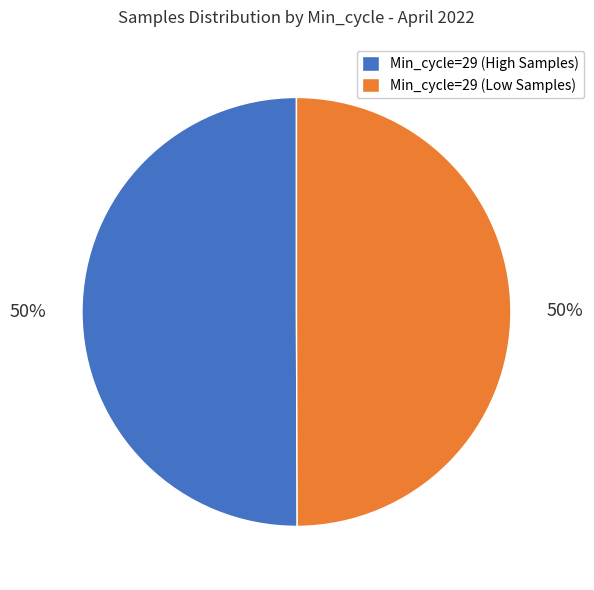

What percentage is the Min_cycle=29 (Low Samples) slice, to the nearest percent?

50%